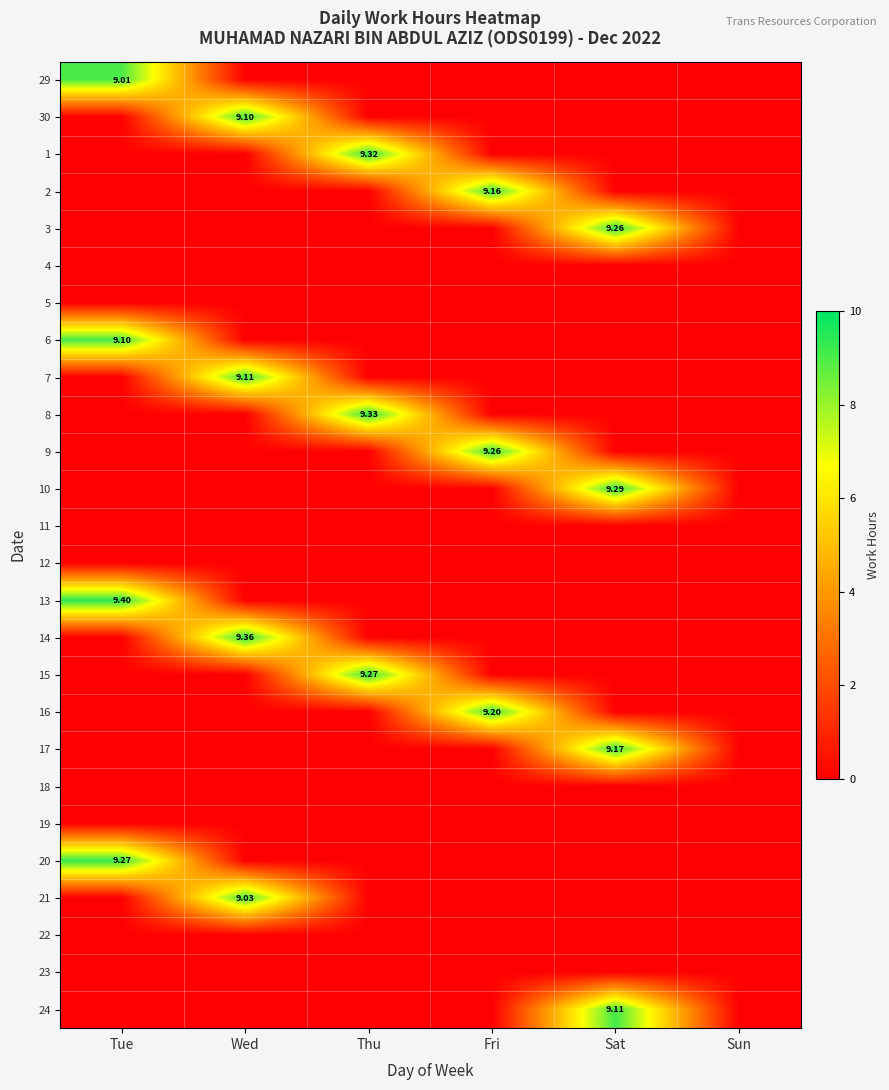

How many values in 6 are above zero?

1